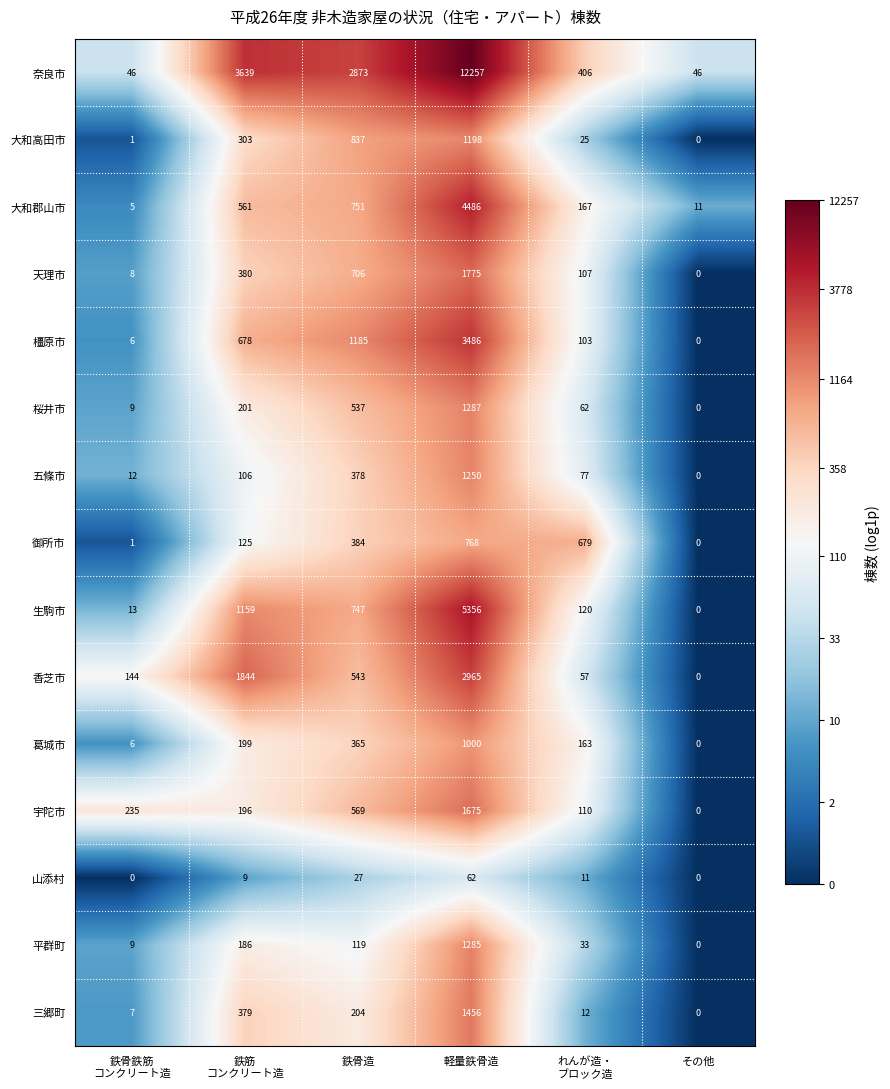

What is the maximum value for 葛城市?

1000